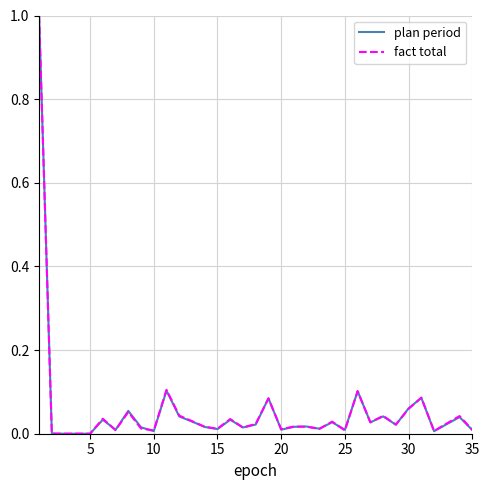

Which series has the widest spread of values?

plan period